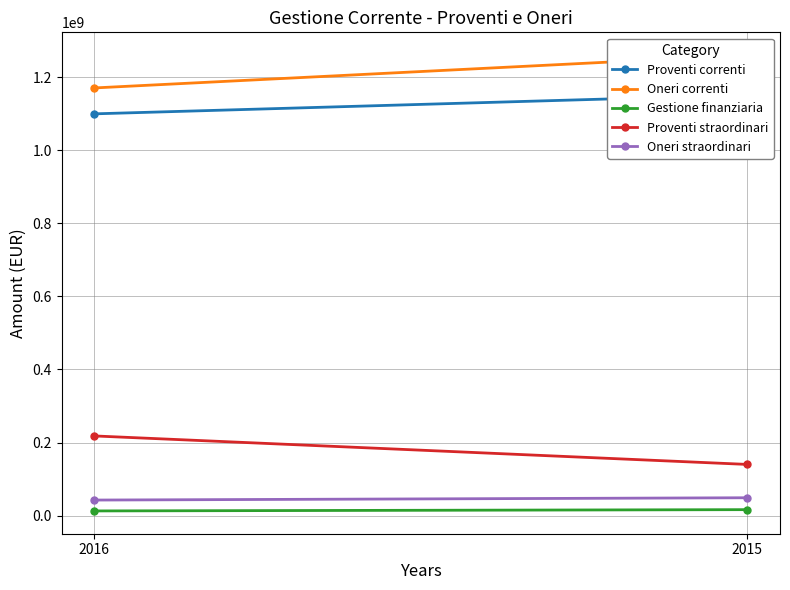

Which category has the lowest value in the Proventi correnti series?

2016